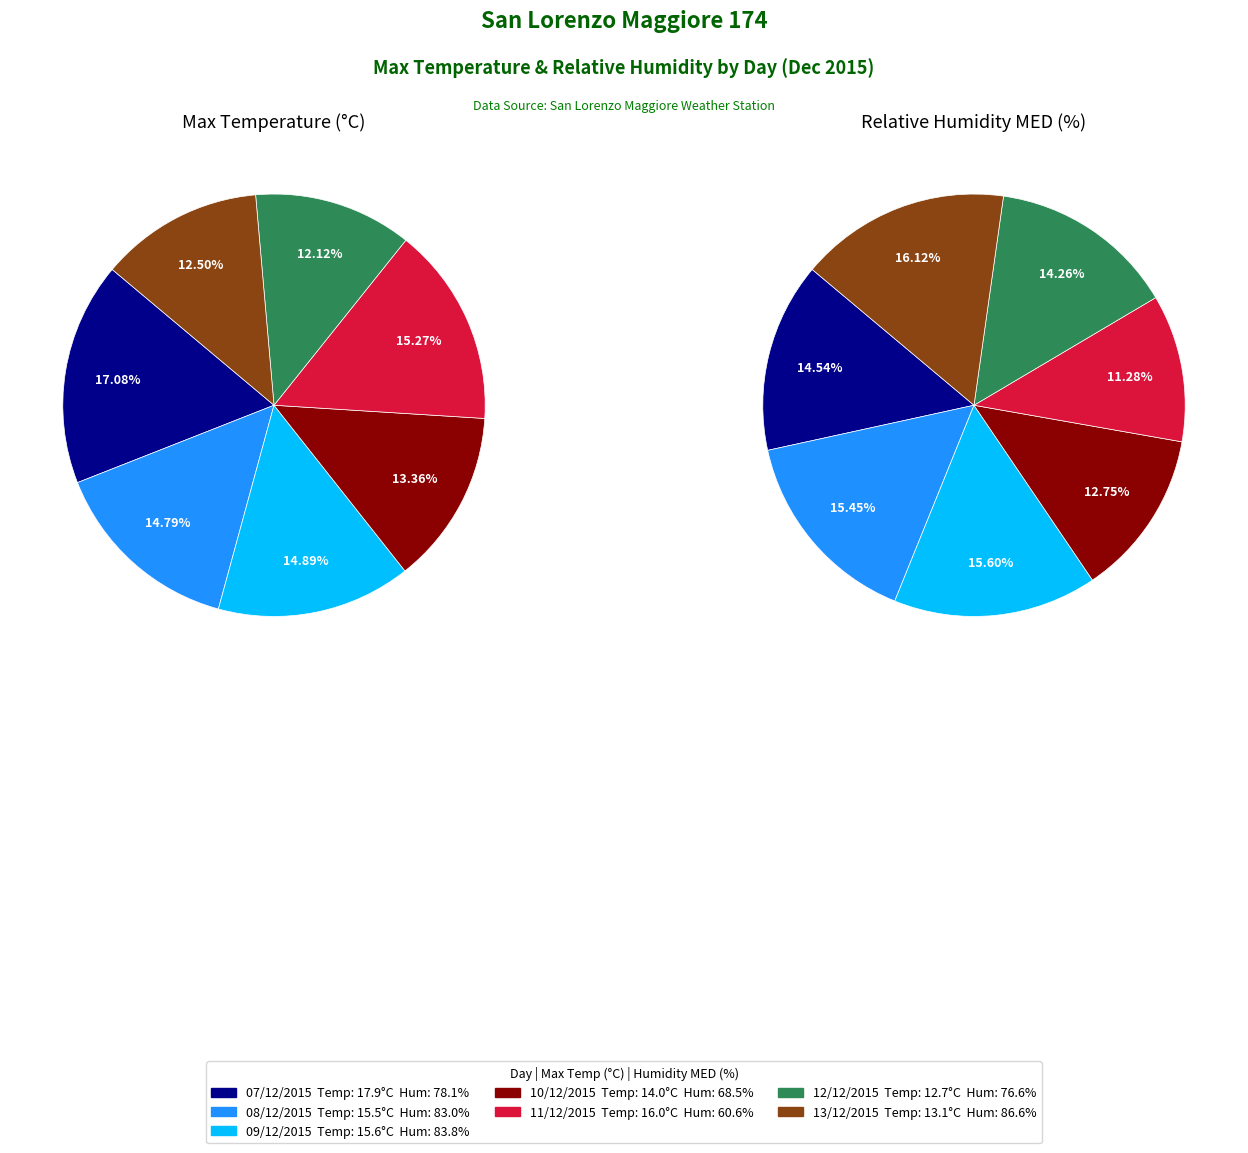

What is the largest slice in the pie chart?

07/12/2015